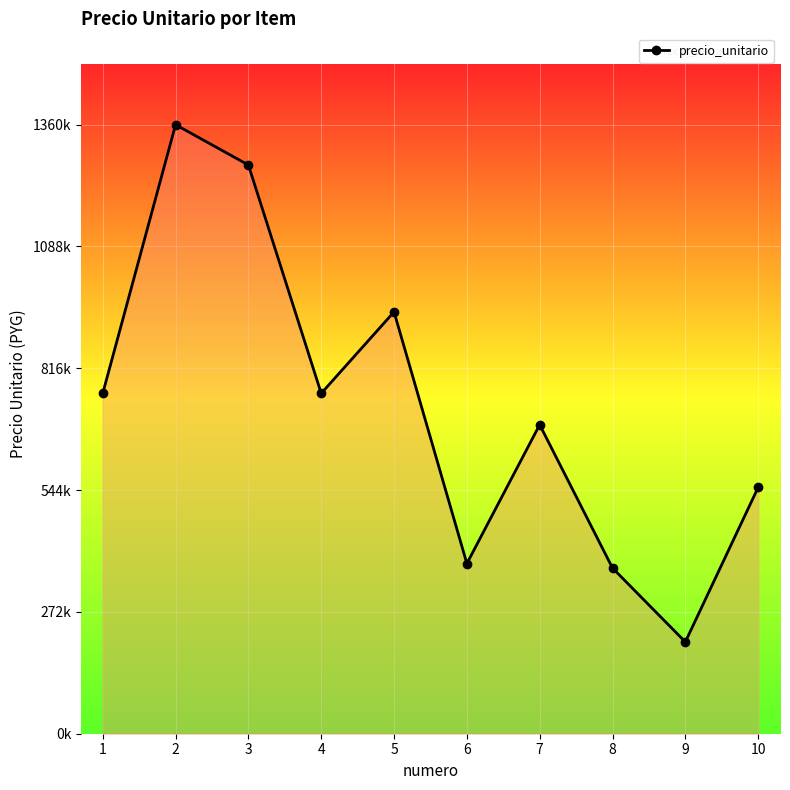

At which category does the chart reach its minimum across all series?

9